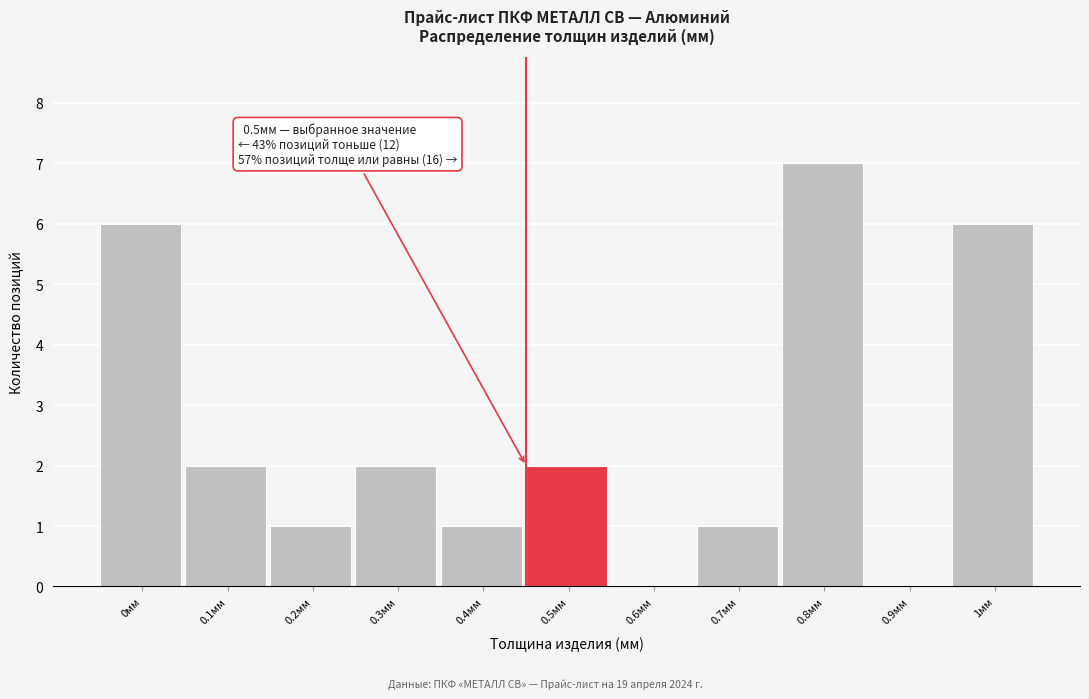

Reading right to left, list all the values displayed in this chart.

1мм=6	0.9мм=0	0.8мм=7	0.7мм=1	0.6мм=0	0.5мм=2	0.4мм=1	0.3мм=2	0.2мм=1	0.1мм=2	0мм=6